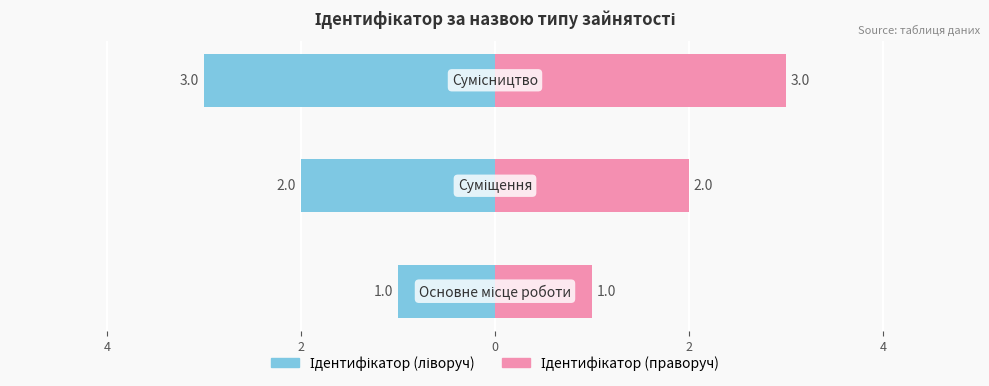

How many values in the Ідентифікатор (ліворуч) series exceed -2?

1